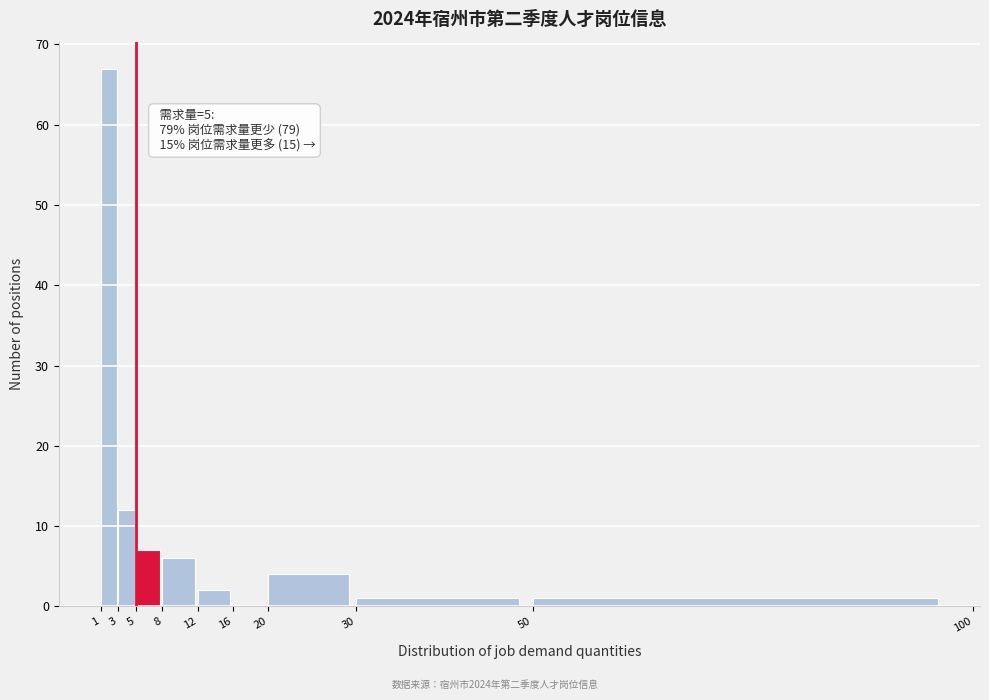

Which range on the x-axis has the tallest bar?

1 to 3